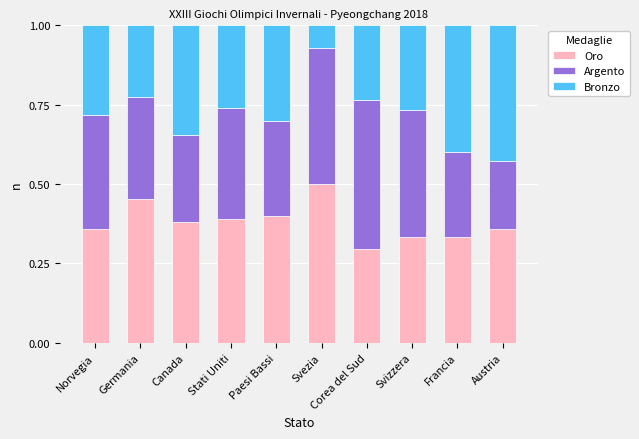

Which category has the lowest value in the Oro series?

Corea del Sud